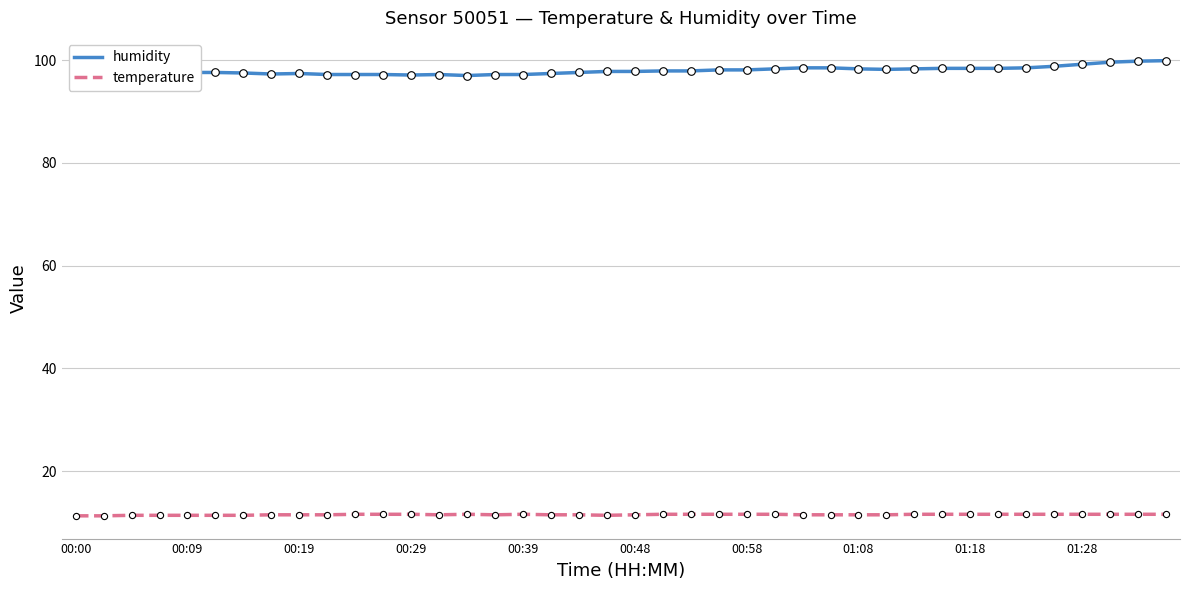

What are all the series names shown in the legend?

humidity, temperature